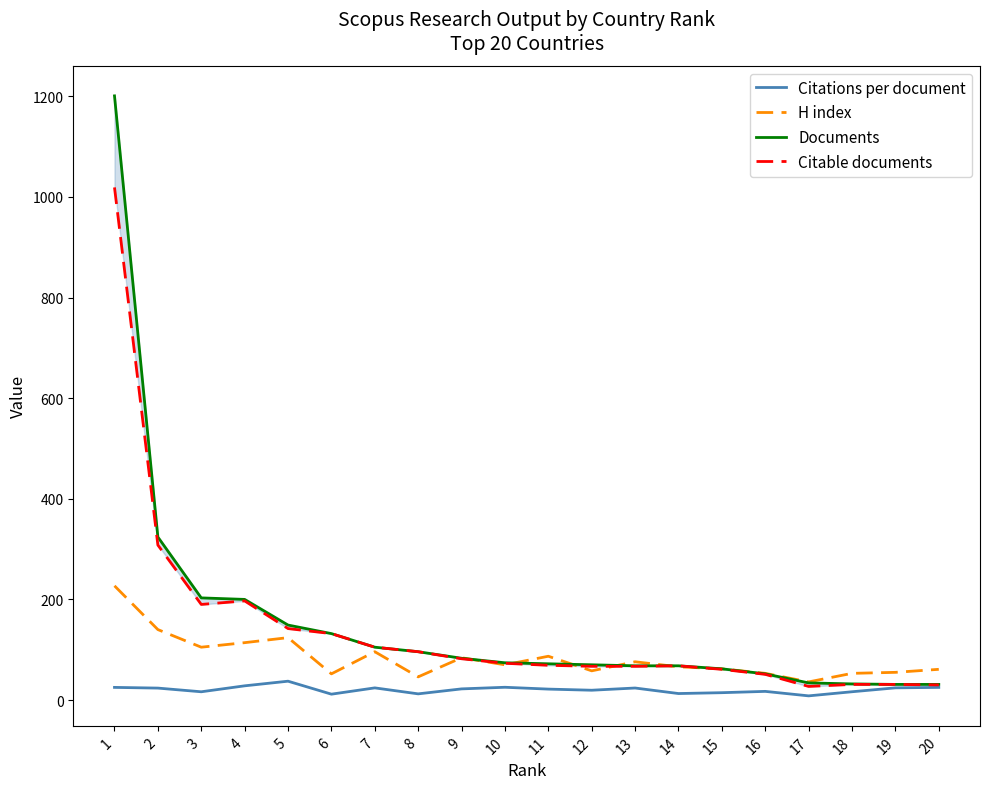

What is the difference between the Citable documents values at 4 and 19?

166.0